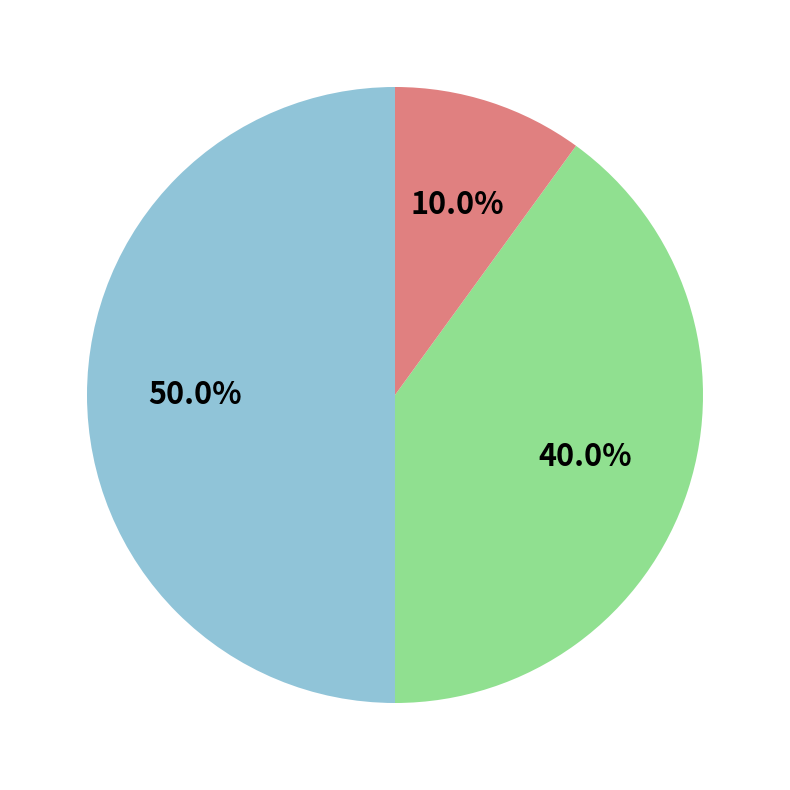

Which category has the biggest portion of the pie?

Internship